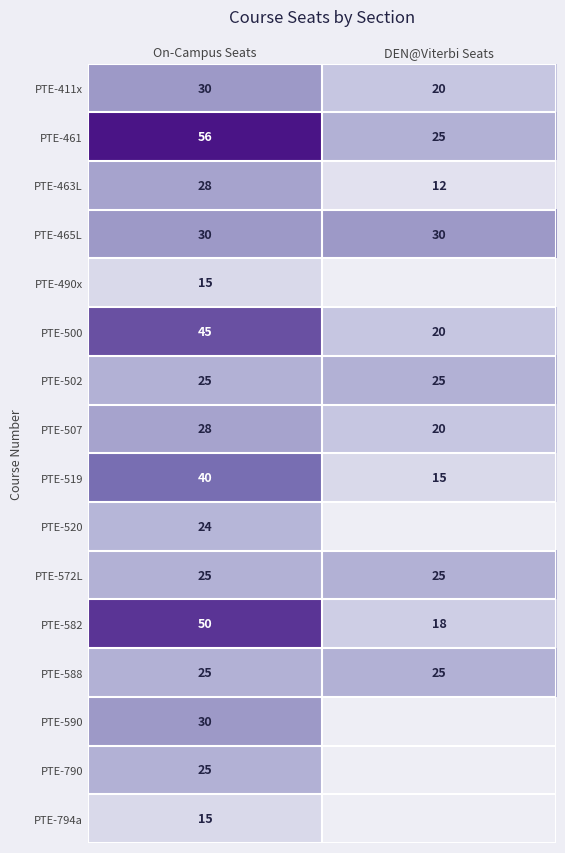

What is the difference between the PTE-463L values at DEN@Viterbi Seats and On-Campus Seats?

16